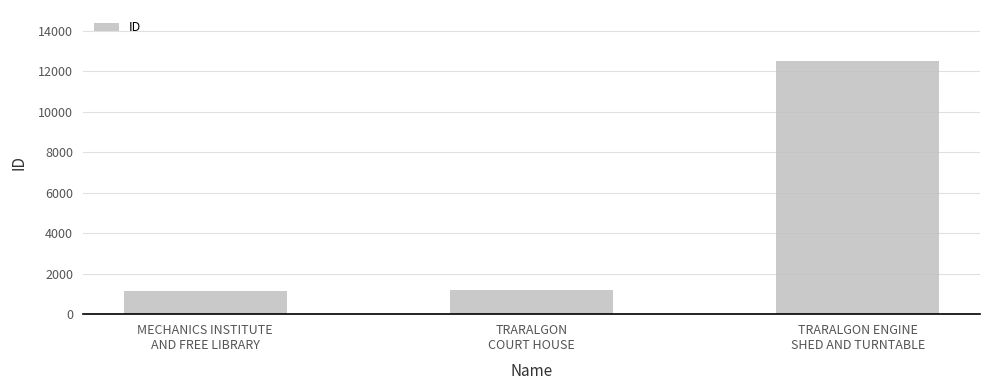

What is the value of the 3rd bar from the left?

12528